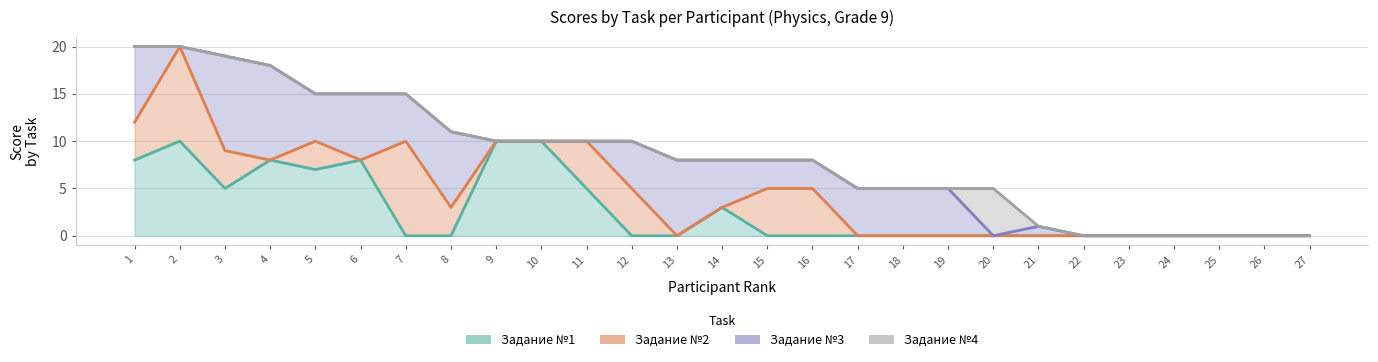

In Задание №1, how many points are lower than both neighbors (excluding endpoints)?

2